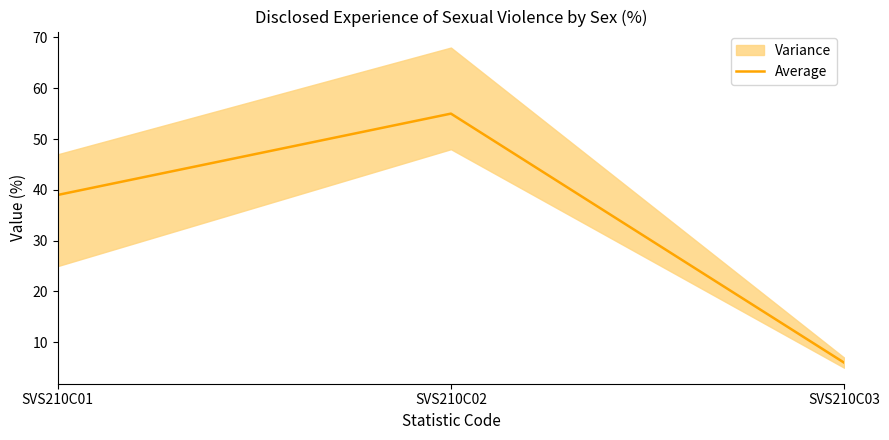

List the labels in order of value, largest first.

SVS210C02, SVS210C01, SVS210C03